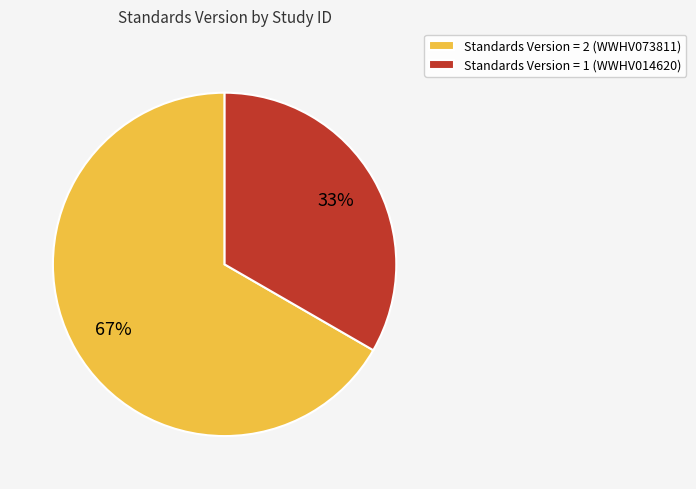

Combined, do Standards Version = 2 (WWHV073811) and Standards Version = 1 (WWHV014620) account for over 50%?

Yes